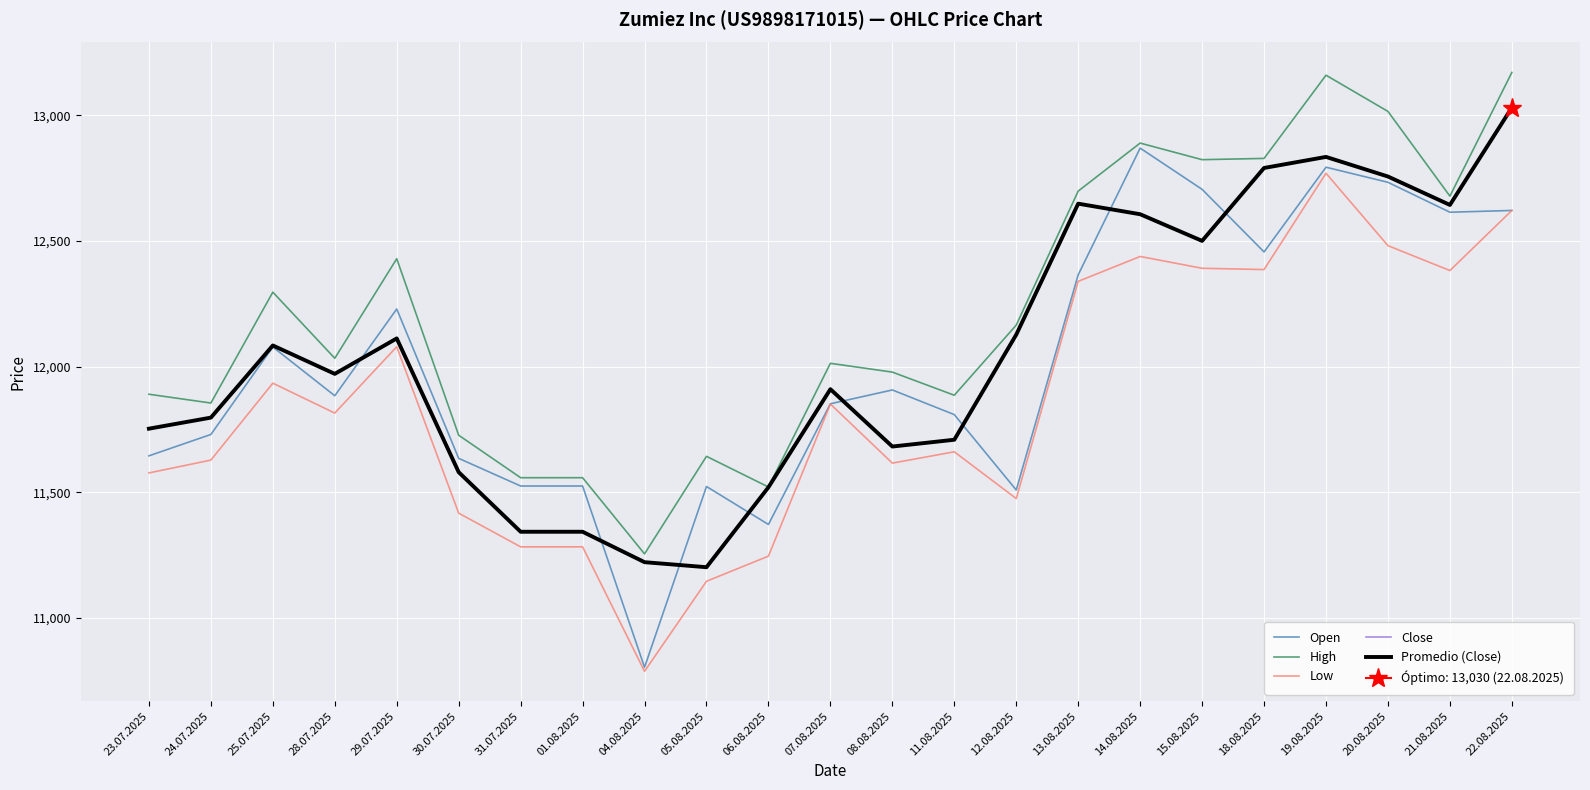

The Promedio (Close) series shows 16805 at 24.07.2025. True or false?

False